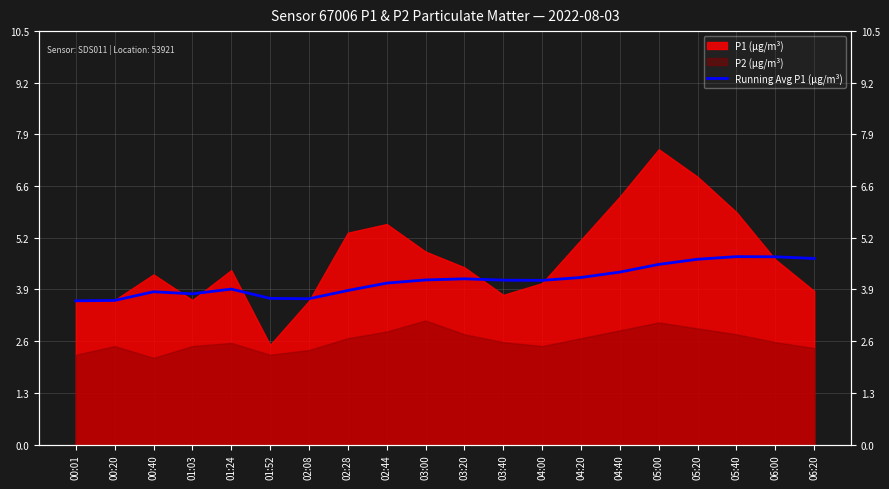

What is the label of the 8th point from the left?

02:28